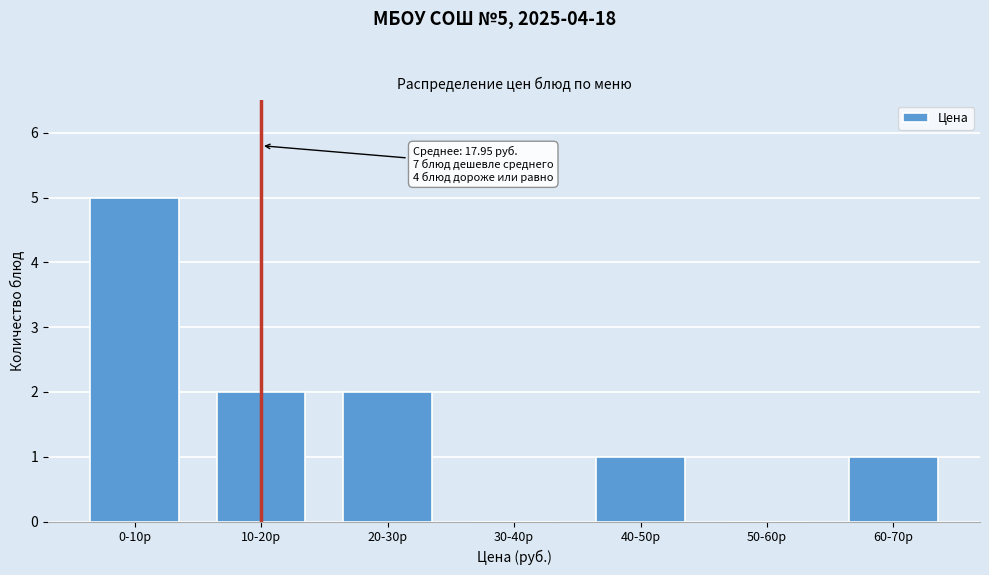

Reading left to right, what are all the values shown in this chart?

0-10р=5	10-20р=2	20-30р=2	30-40р=0	40-50р=1	50-60р=0	60-70р=1